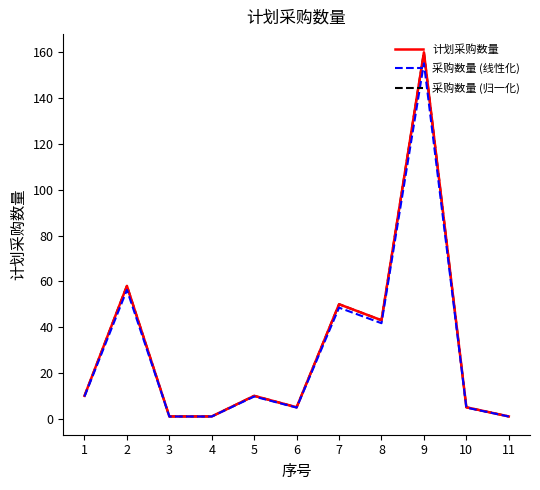

True or false: 采购数量 (归一化) and 计划采购数量 cross at least once.

False